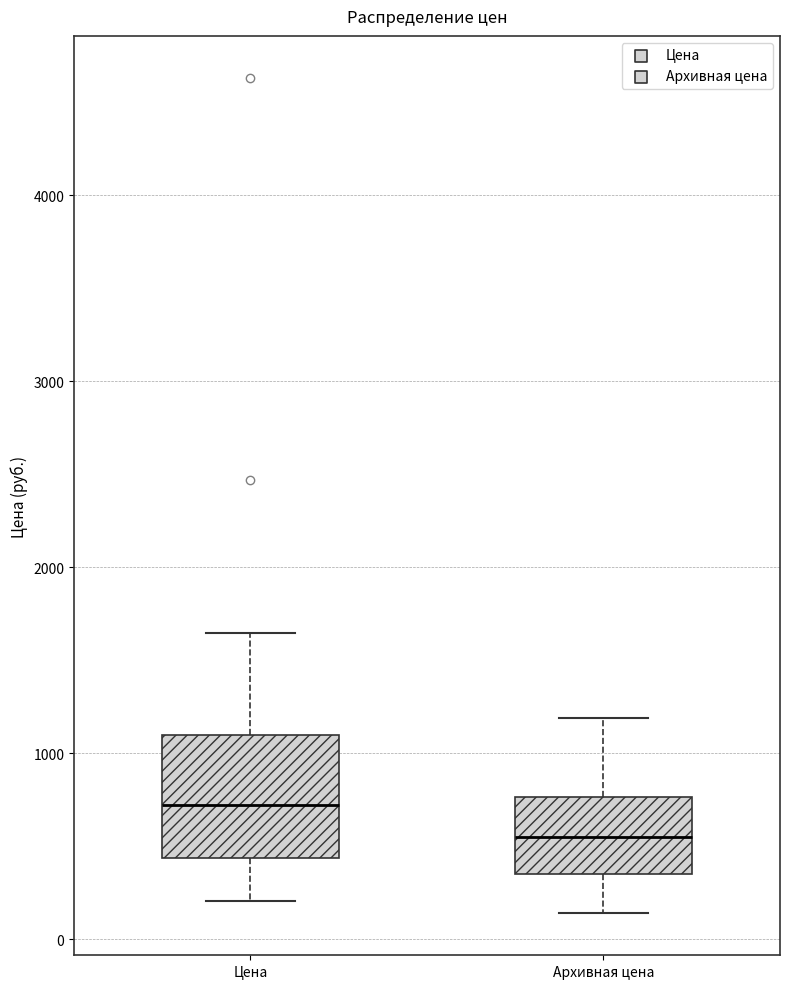

Reading left to right, transcribe this box plot: for each box, give where its median line is, the range the box spans, and where its two whiskers end, as read against the y-axis. The values are not printed on the chart, so give them approximately, as read against the axis.

Цена: median 700, box 400 to 1100, whiskers 200 to 1600
Архивная цена: median 500, box 300 to 800, whiskers 100 to 1200